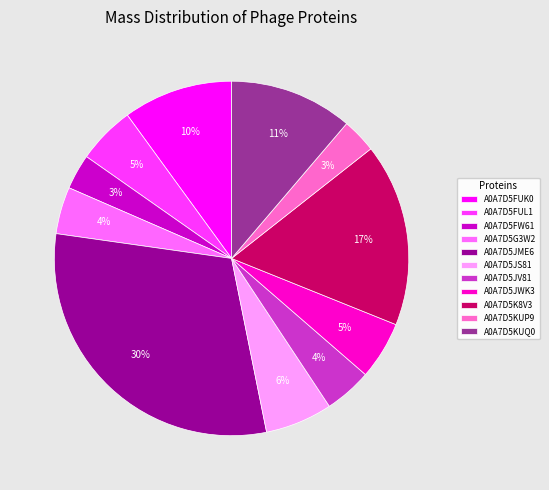

What is the ratio of the value at A0A7D5KUQ0 to the value at A0A7D5JME6?

0.4